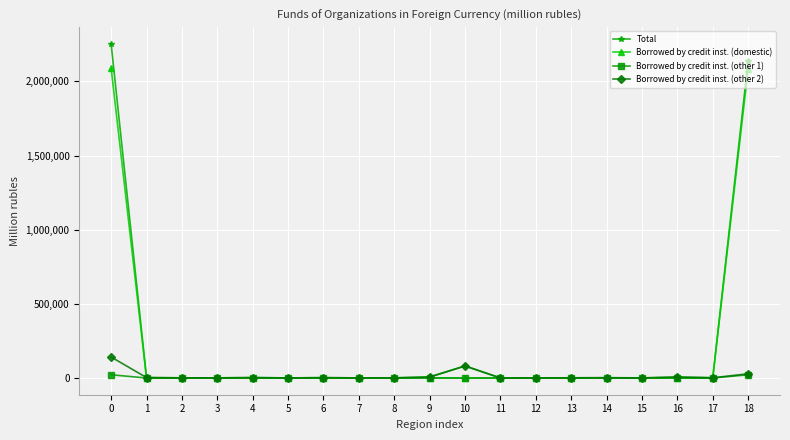

Does the chart have visible grid lines?

Yes